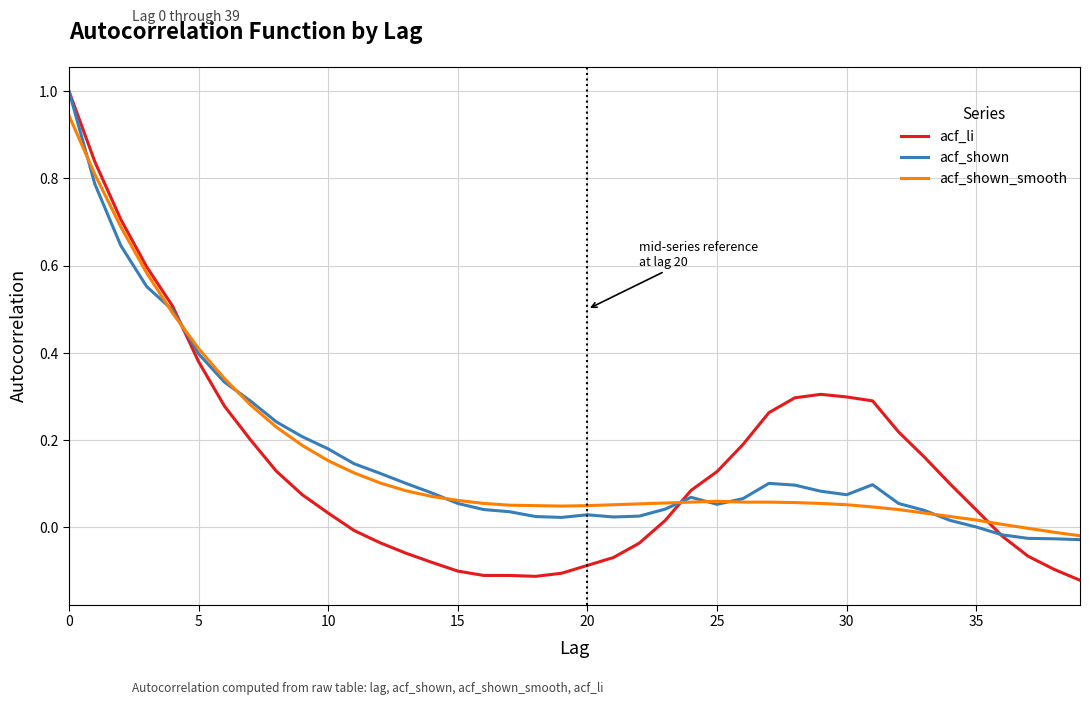

Which series has the largest range (max minus min)?

acf_li